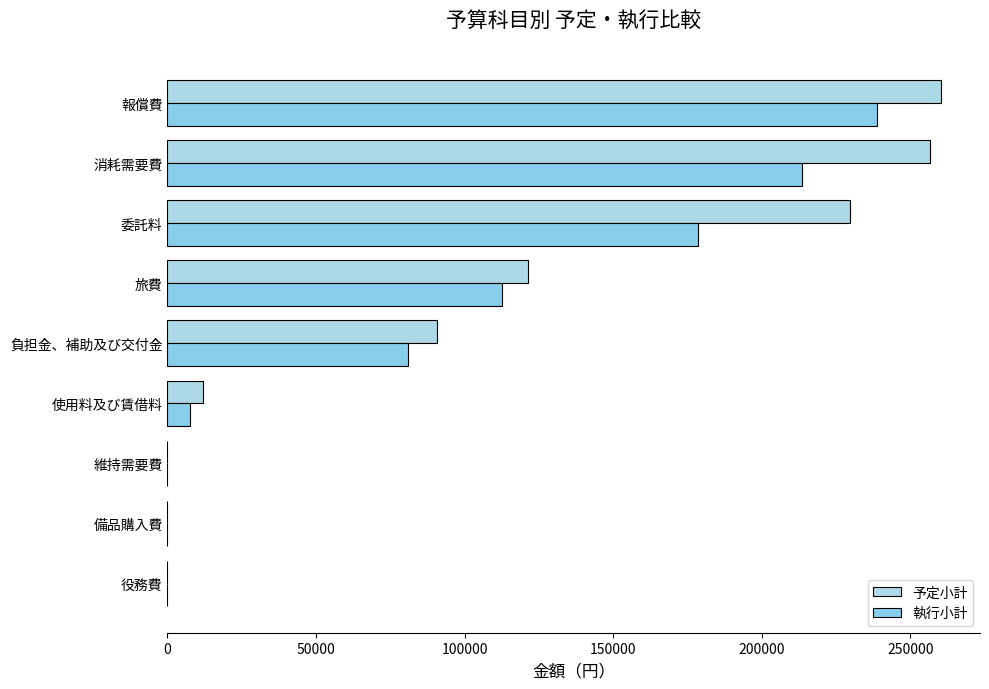

Count the number of data series in this chart.

2